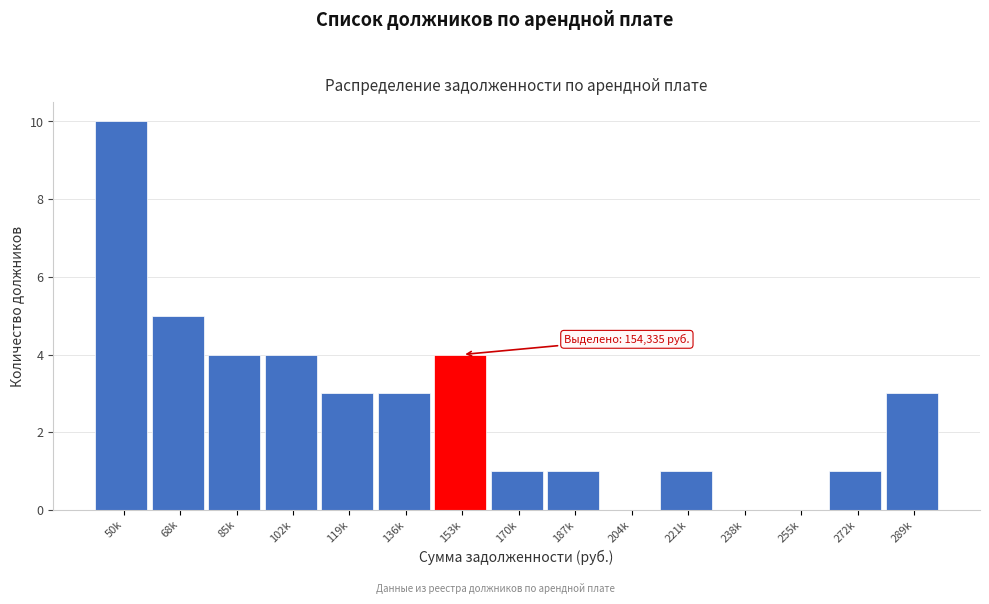

Reading right to left, what are all the values shown in this chart?

289k=3	272k=1	255k=0	238k=0	221k=1	204k=0	187k=1	170k=1	153k=4	136k=3	119k=3	102k=4	85k=4	68k=5	50k=10